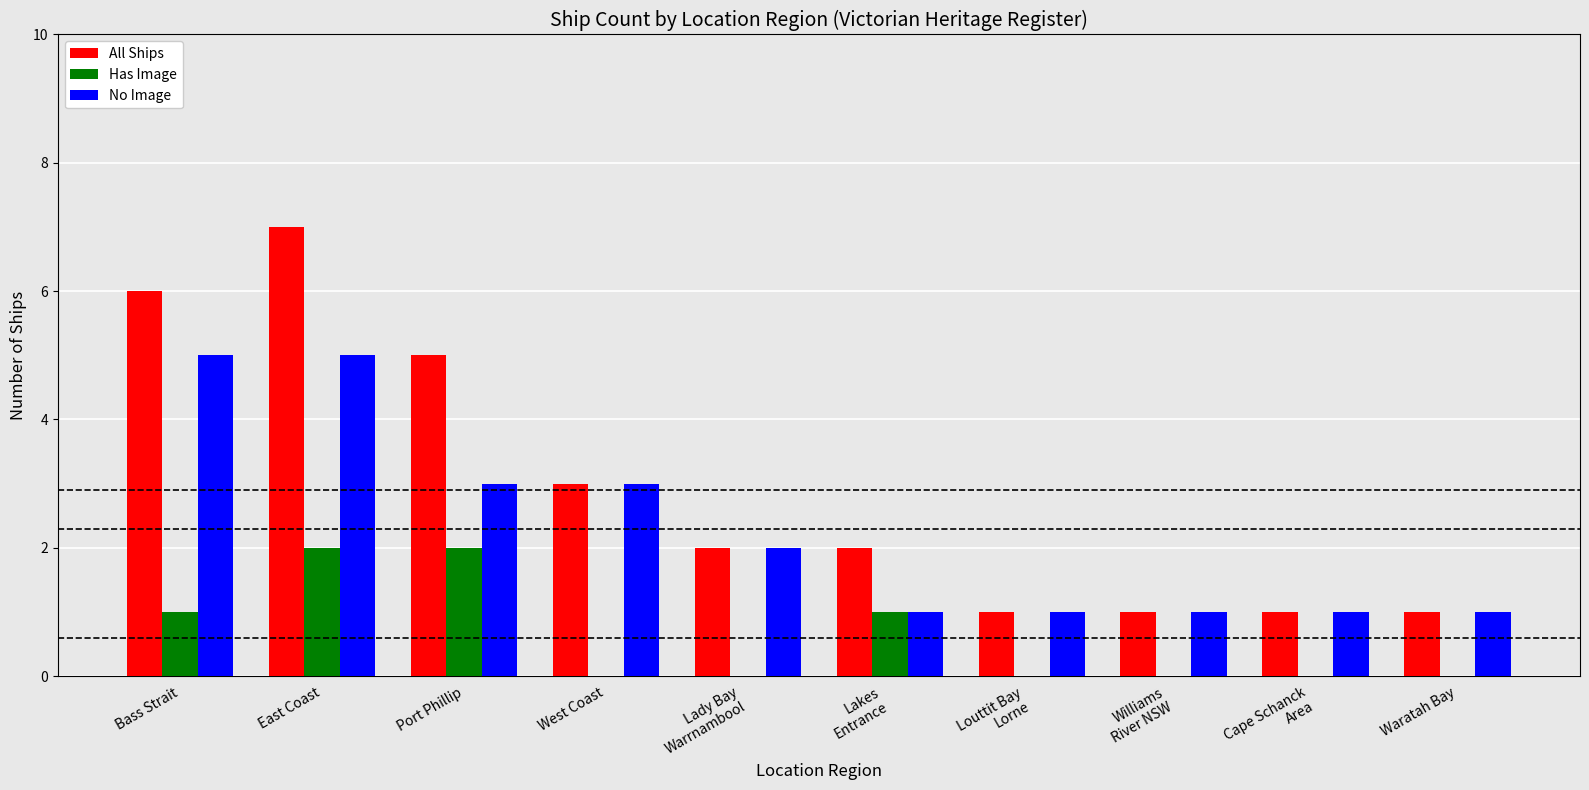

Which series has the largest range (max minus min)?

All Ships